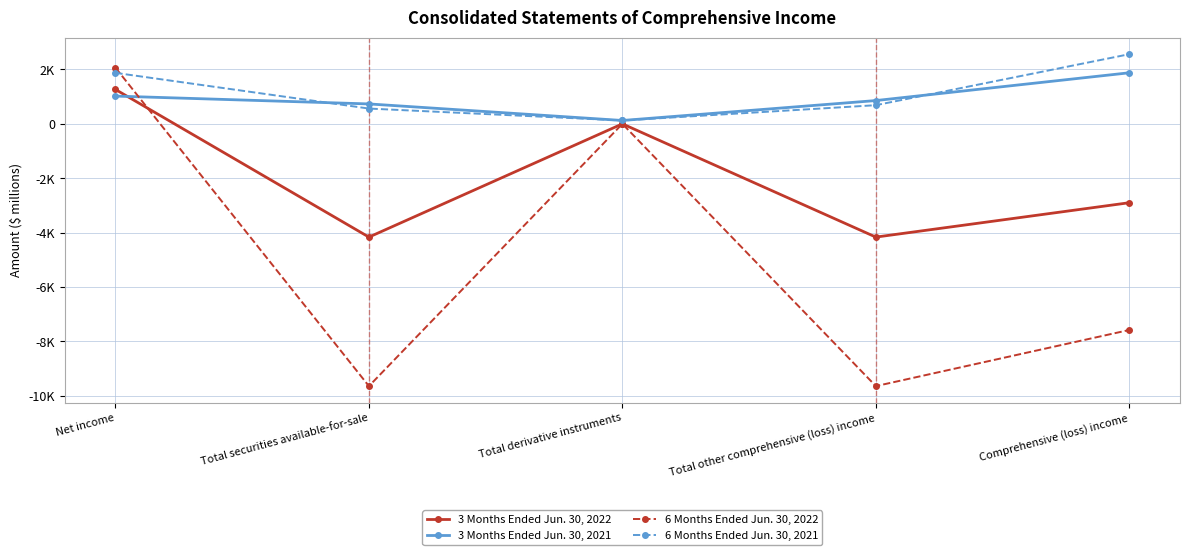

What is the difference between the maximum and minimum values in the 6 Months Ended Jun. 30, 2022 series?

11713